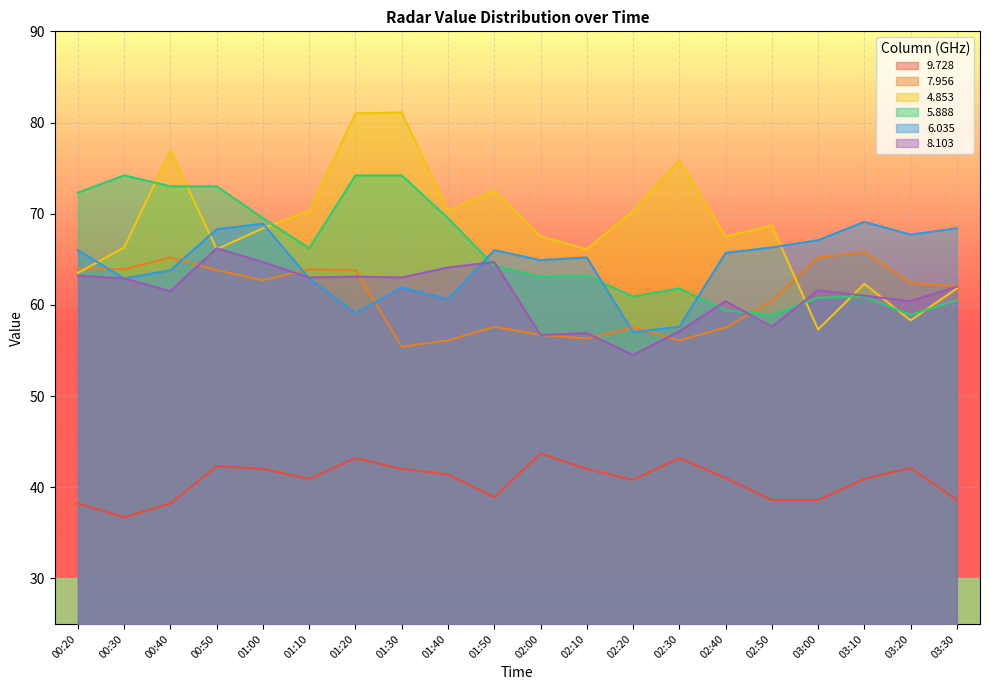

Which category has the highest value across all series?

01:30